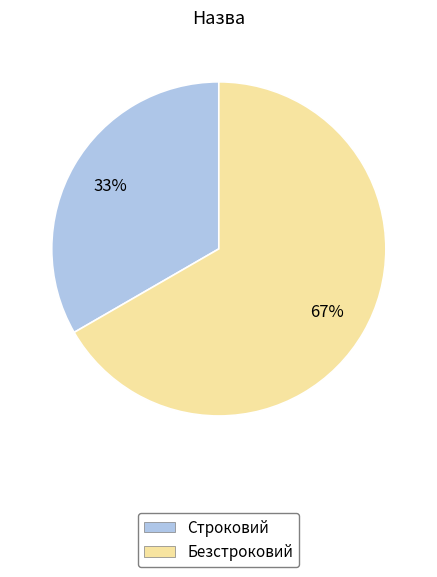

Combined, do Безстроковий and Строковий account for over 50%?

Yes